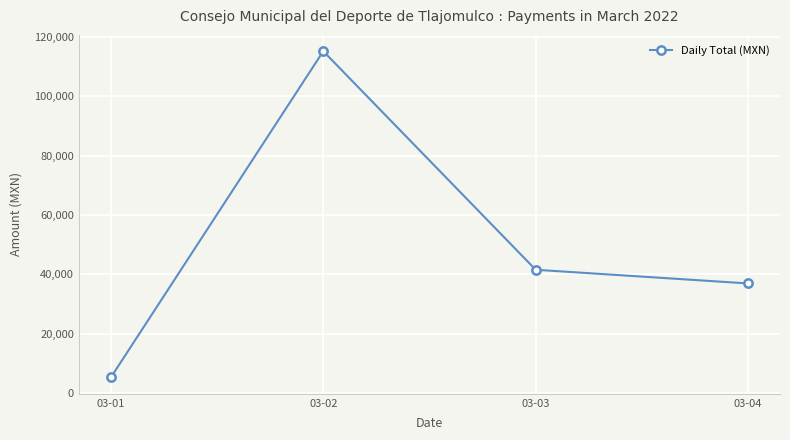

Approximately how many times larger is the value at 03-01 compared to 03-04?

0.1